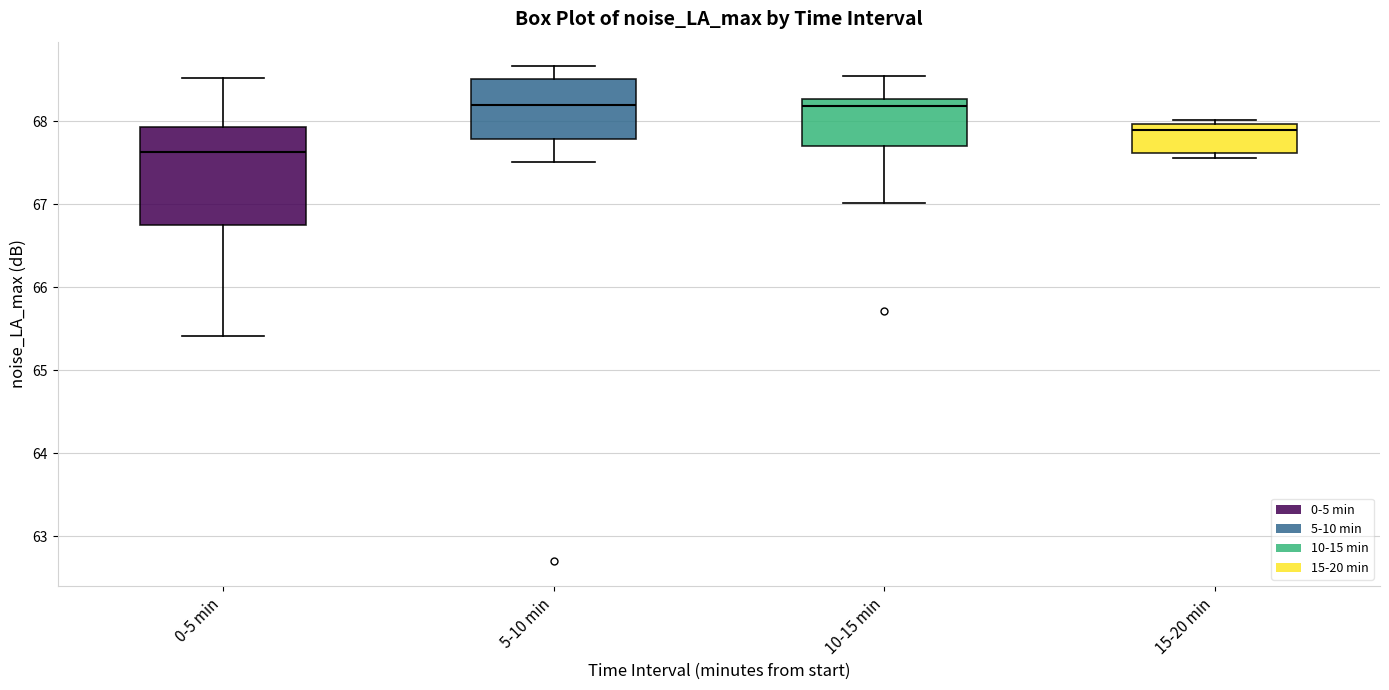

Reading left to right, transcribe this box plot: for each box, give where its median line is, the range the box spans, and where its two whiskers end, as read against the y-axis. The values are not printed on the chart, so give them approximately, as read against the axis.

0-5 min: median 67.6, box 66.8 to 67.9, whiskers 65.4 to 68.5
5-10 min: median 68.2, box 67.8 to 68.5, whiskers 67.5 to 68.7
10-15 min: median 68.2, box 67.7 to 68.3, whiskers 67.0 to 68.5
15-20 min: median 67.9, box 67.6 to 68.0, whiskers 67.6 (just below the box's lower edge) to 68.0 (just above the box's upper edge)